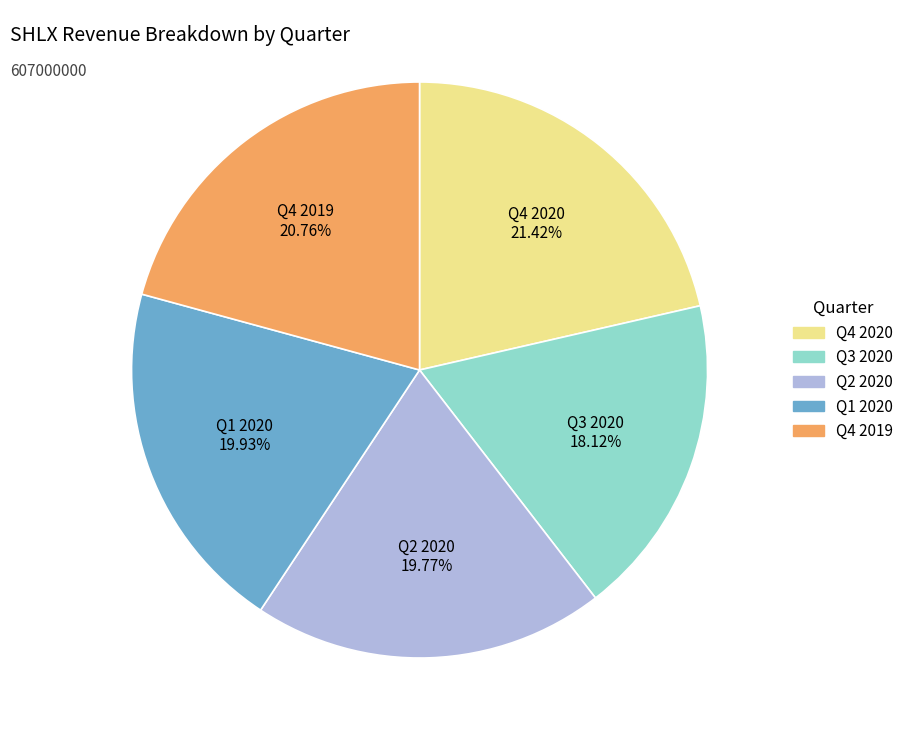

Do Q3 2020 and Q4 2020 together represent more than half of the pie?

No